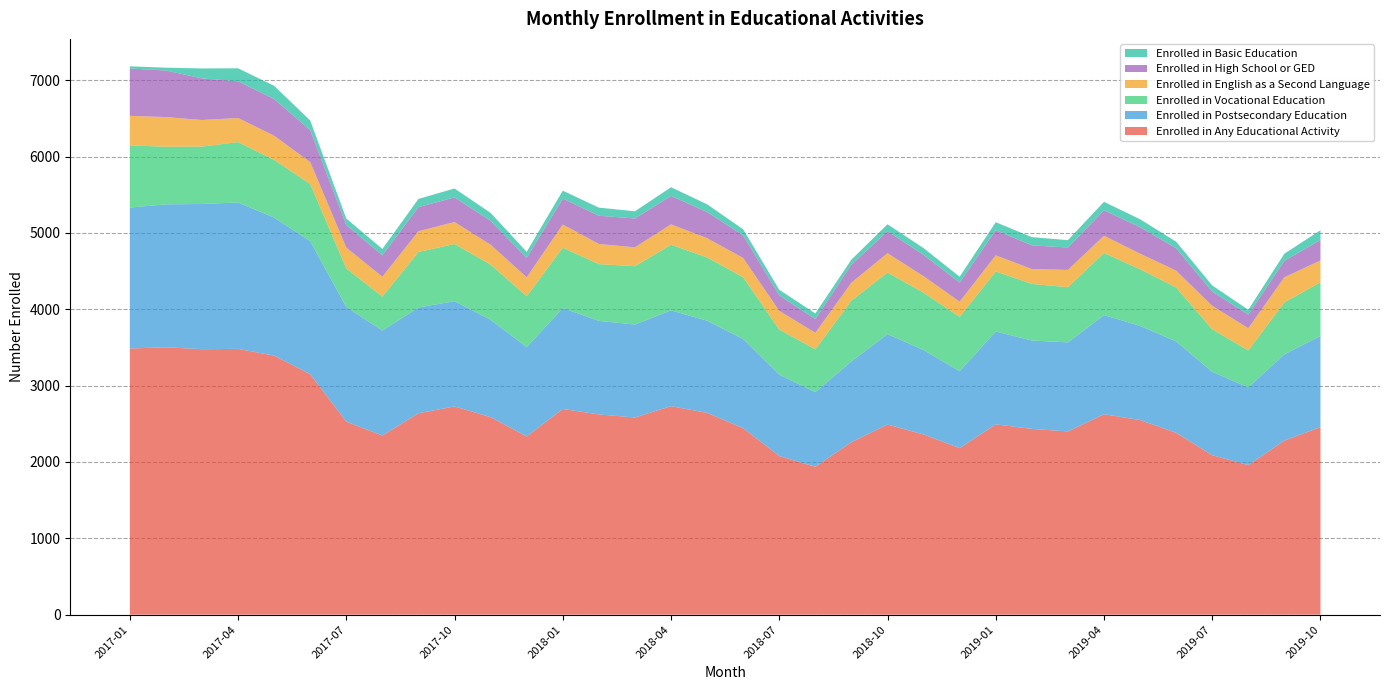

Reading right to left, transcribe all the data shown in this chart.

Enrolled in Any Educational Activity: 2457	2280	1959	2088	2382	2549	2625	2400	2433	2493	2181	2360	2490	2260	1937	2078	2442	2643	2731	2582	2623	2694	2334	2587	2727	2638	2346	2528	3149	3393	3481	3477	3502	3486
Enrolled in Postsecondary Education: 1194	1130	1018	1093	1197	1233	1299	1166	1158	1216	1008	1106	1185	1057	979	1065	1169	1207	1255	1218	1225	1323	1170	1275	1379	1386	1375	1502	1743	1808	1918	1902	1872	1846
Enrolled in Vocational Education: 703	680	483	557	706	742	813	723	741	786	711	750	806	796	559	591	808	829	859	764	743	789	666	722	749	726	444	505	748	755	791	752	755	814
Enrolled in English as a Second Language: 284	329	291	307	221	204	226	226	195	211	199	217	253	235	216	245	252	252	267	247	264	304	248	261	287	272	261	272	287	317	315	348	388	387
Enrolled in High School or GED: 270	216	179	187	293	347	333	294	310	330	251	279	288	236	181	203	297	342	372	378	370	340	254	314	323	316	281	296	419	481	480	545	610	620
Enrolled in Basic Education: 127	93	63	80	86	104	111	96	108	104	76	89	91	66	73	73	79	102	114	94	106	103	80	103	117	107	83	85	126	173	171	130	37	29